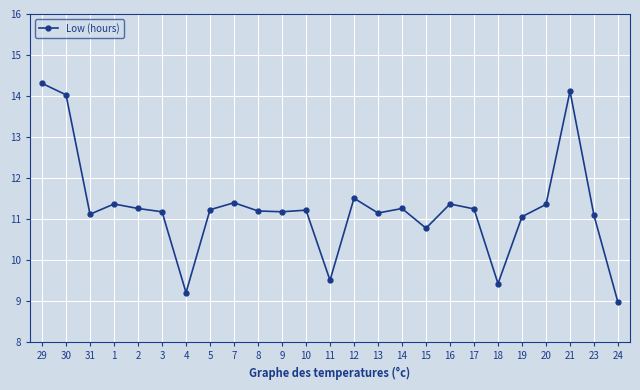

At which category does the chart reach its minimum across all series?

24